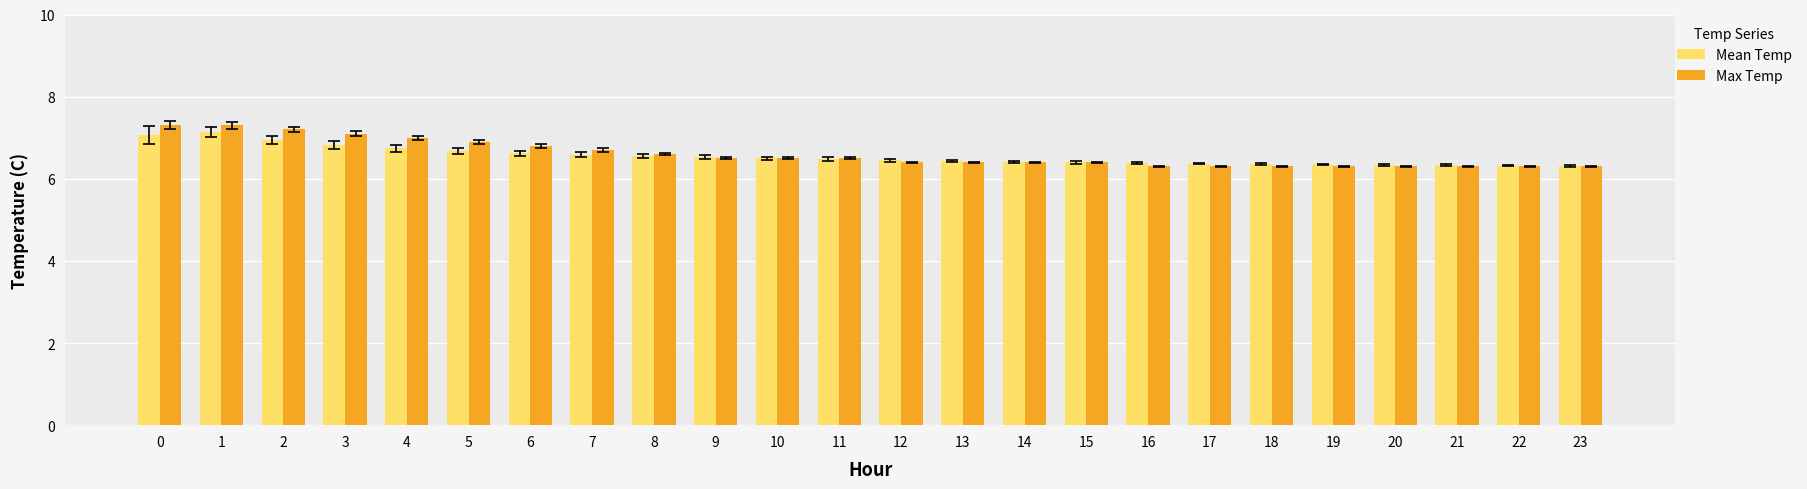

Is it true that Max Temp equals 6.7 at 7?

True